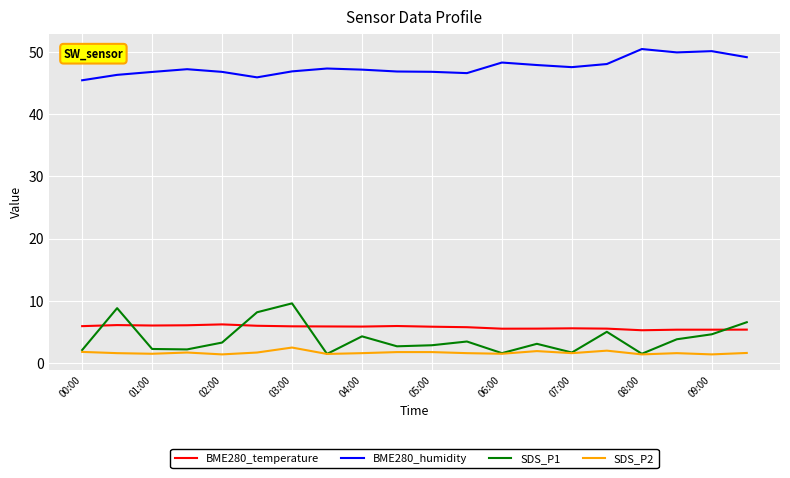

What is the average value of the SDS_P2 series?

1.7